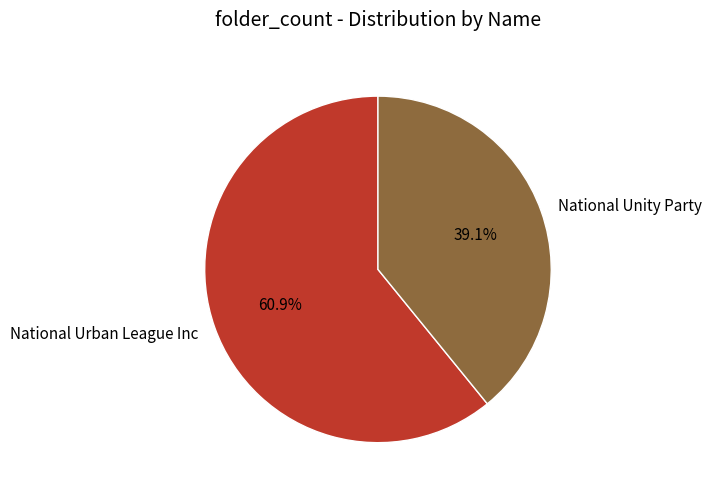

What percentage do National Unity Party and National Urban League Inc together represent?

100.0%